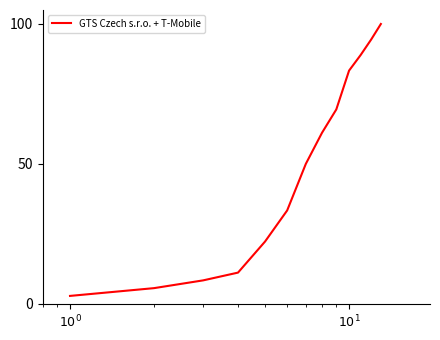

What is the greatest value displayed?

100.0